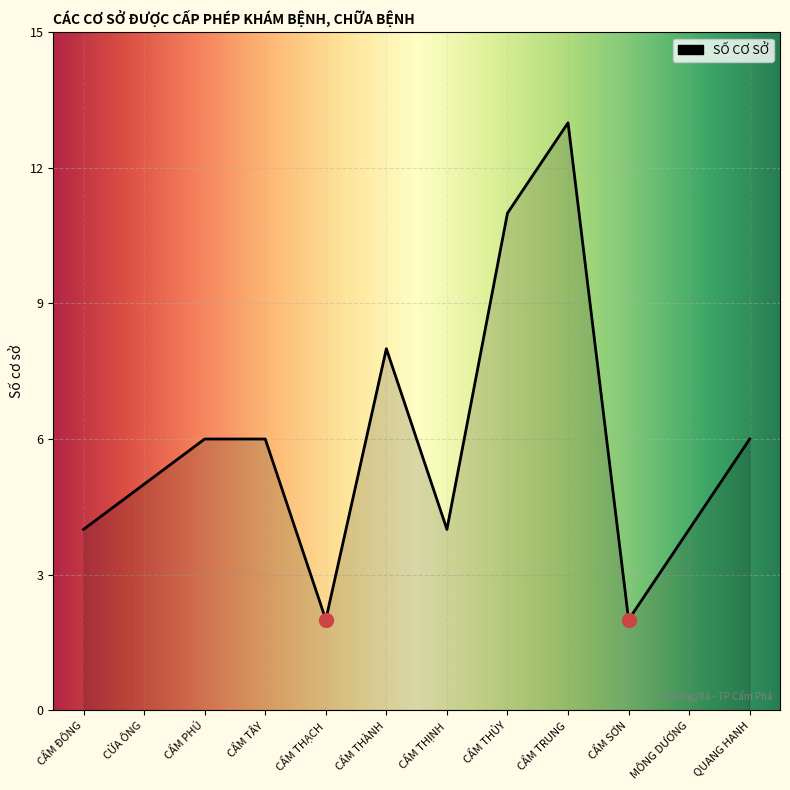

True or false: the data shows 8 at CẨM THÀNH.

True